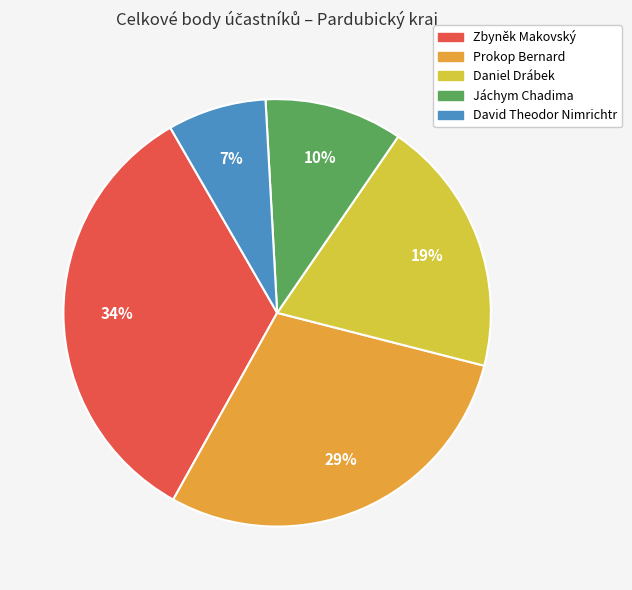

To the nearest percent, what portion does David Theodor Nimrichtr represent?

7%